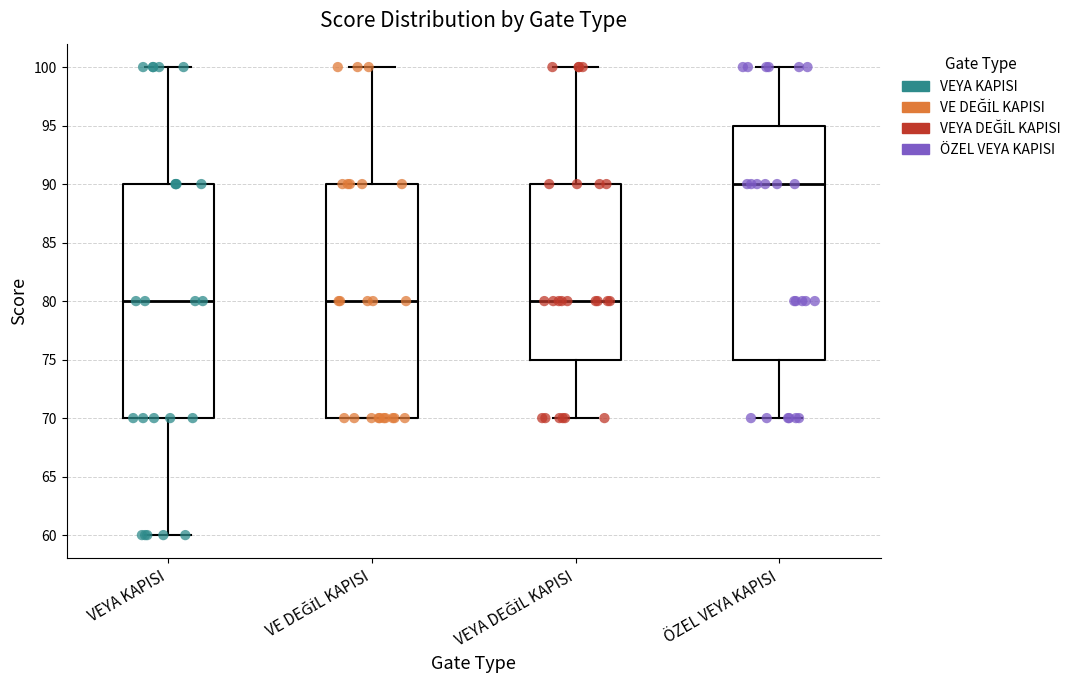

Reading left to right, read every box against the y-axis: the position of its median line, the range the box covers, and the ends of its whiskers. The values are not printed on the chart, so give them approximately, as read against the axis.

VEYA KAPISI: median 80, box 70 to 90, whiskers 60 to 100
VE DEĞİL KAPISI: median 80, box 70 to 90, whiskers 70 to 100
VEYA DEĞİL KAPISI: median 80, box 75 to 90, whiskers 70 to 100
ÖZEL VEYA KAPISI: median 90, box 75 to 95, whiskers 70 to 100